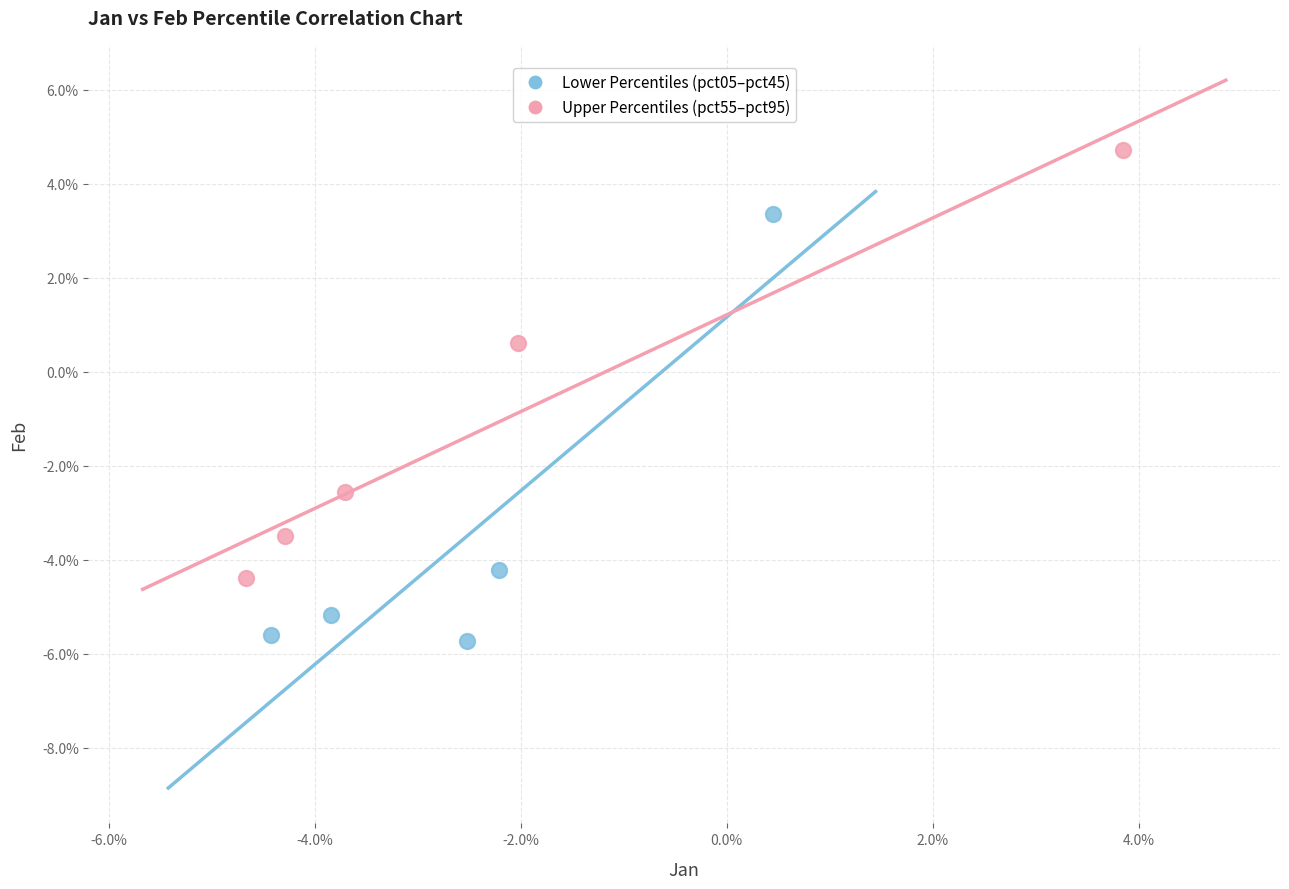

Which series reaches the minimum Y coordinate?

Lower Percentiles (pct05–pct45)